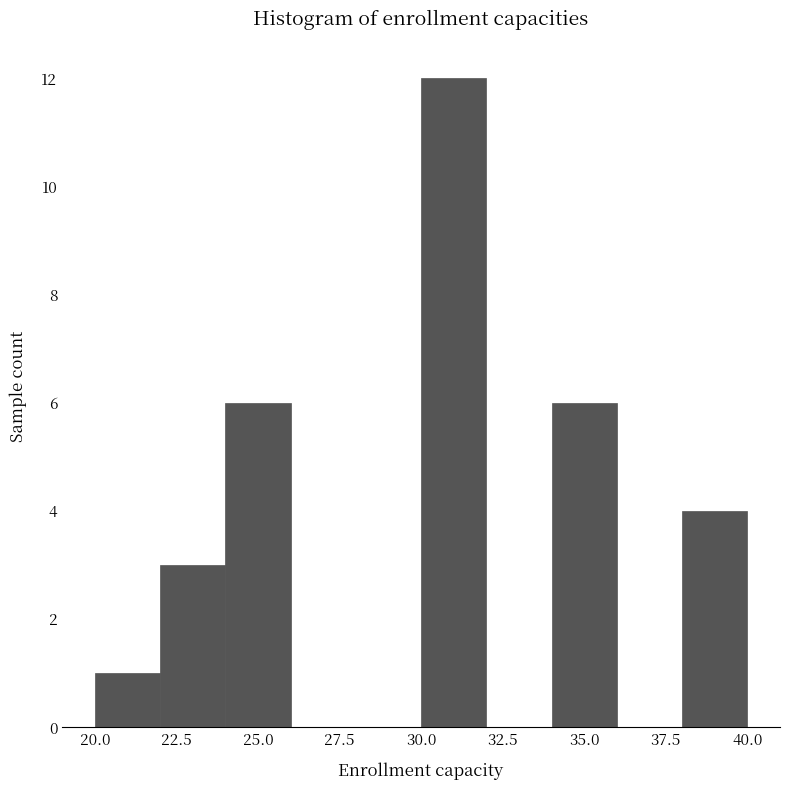

Over which range of the x-axis is the bar tallest?

30 to 32